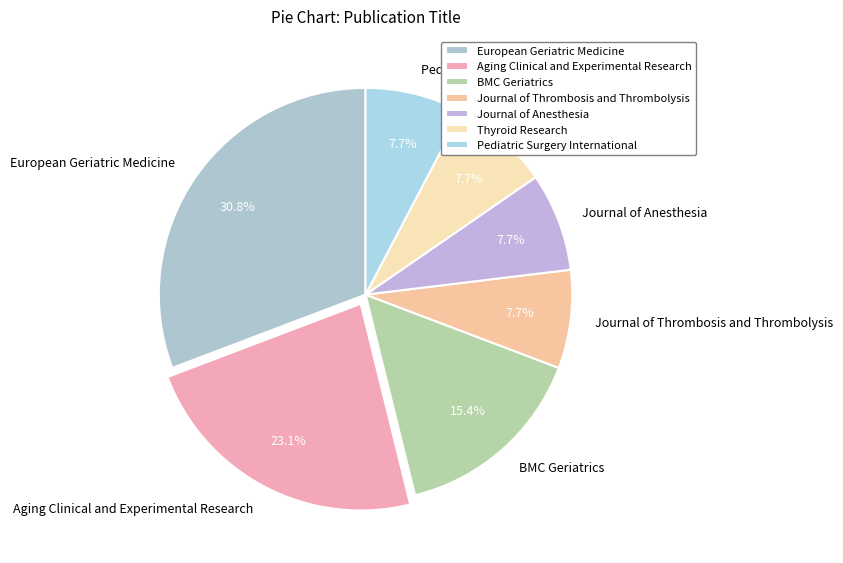

What percentage is NOT represented by Pediatric Surgery International?

92.3%